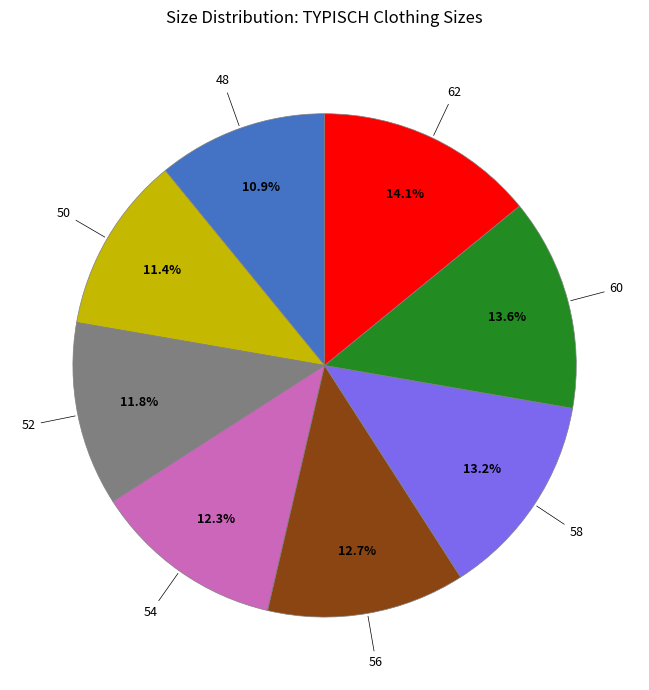

The 48 slice represents 21% of the pie. True or false?

False